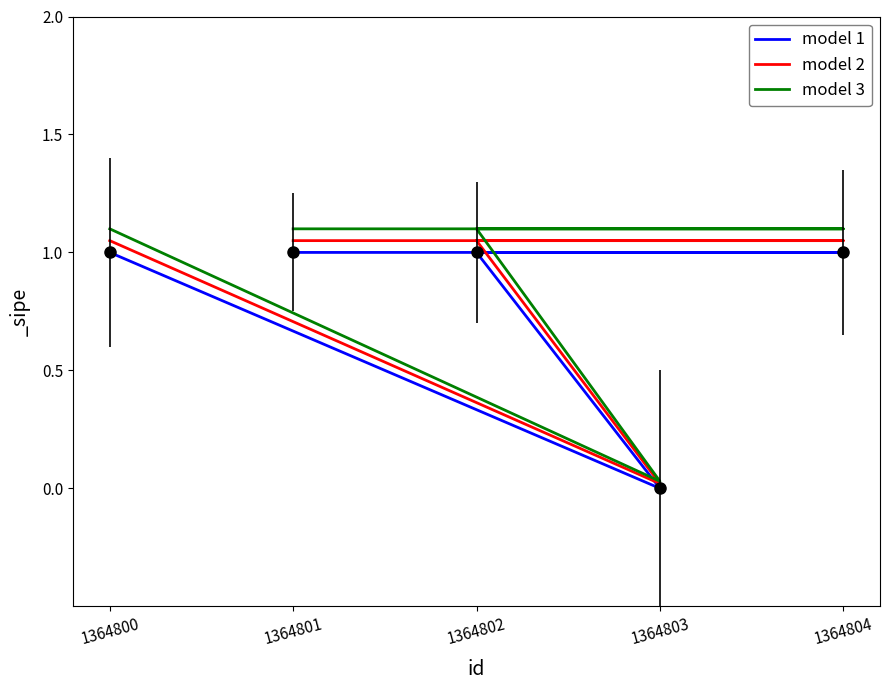

What is the difference between the highest and lowest values at 1364801?

0.1